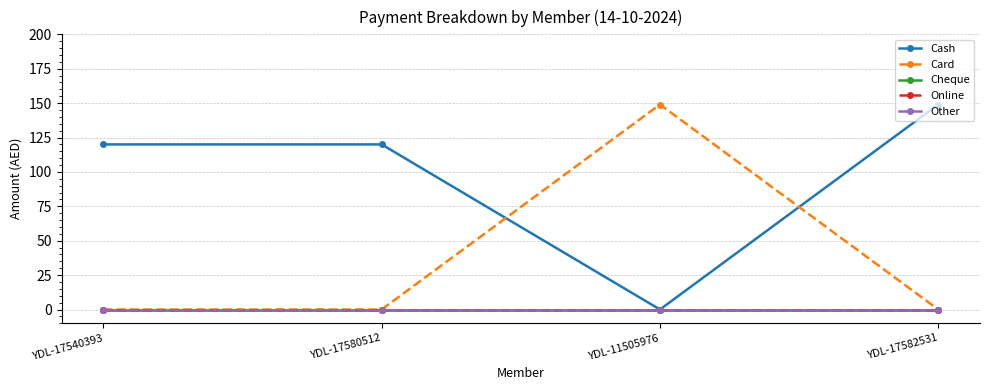

At which category is the sum across all series the highest?

YDL-11505976